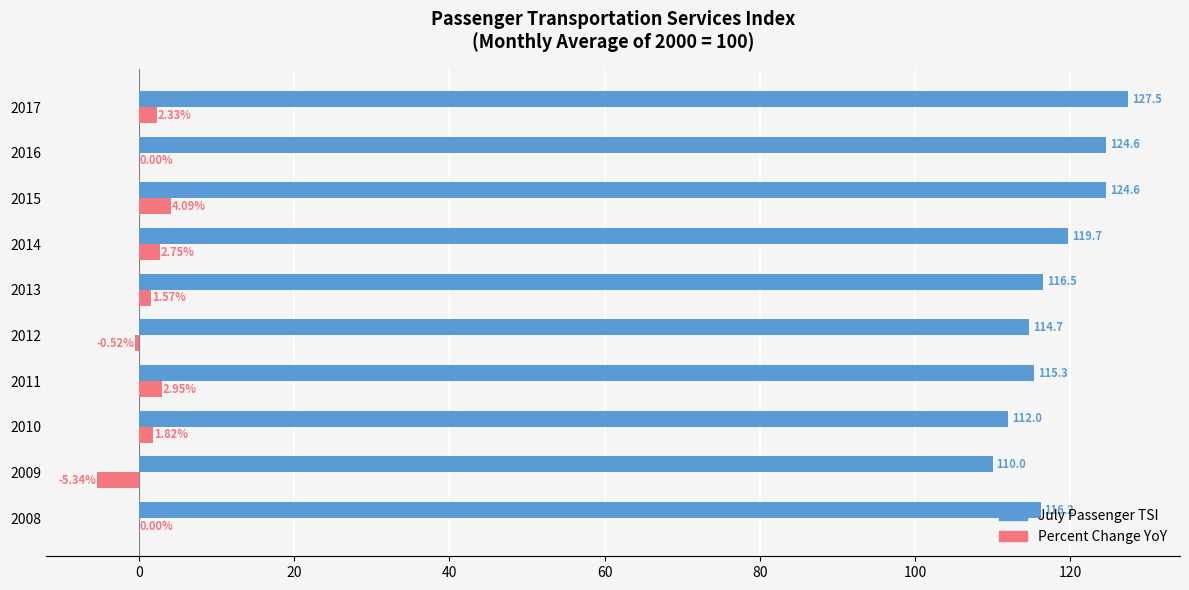

What is the total value across all series at 2015?

128.7